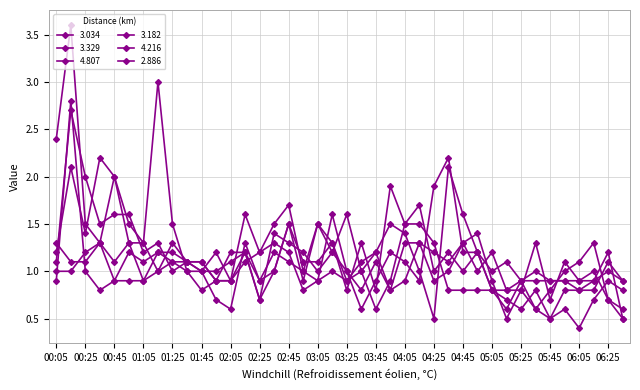

How many 3.329 values are between 0 and 1?

17